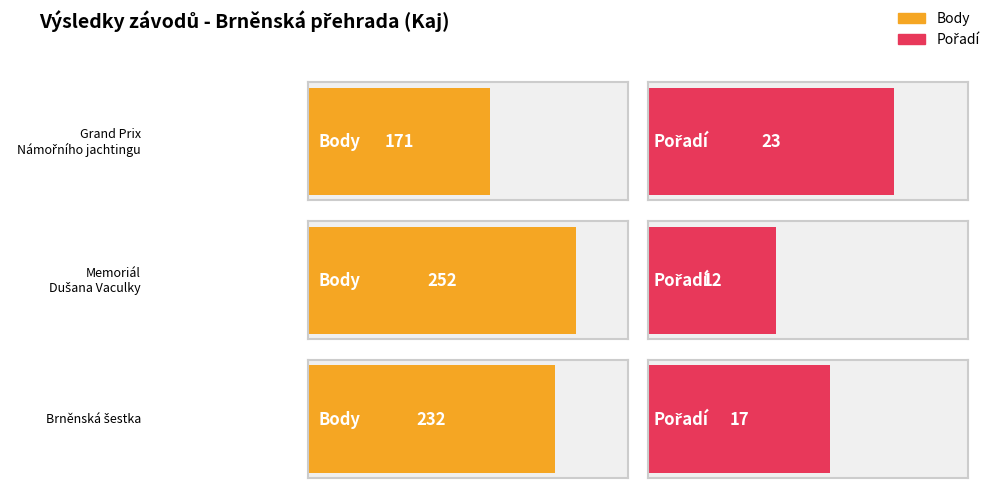

What is the label of the 2nd bar from the left?

Memoriál Dušana Vaculky